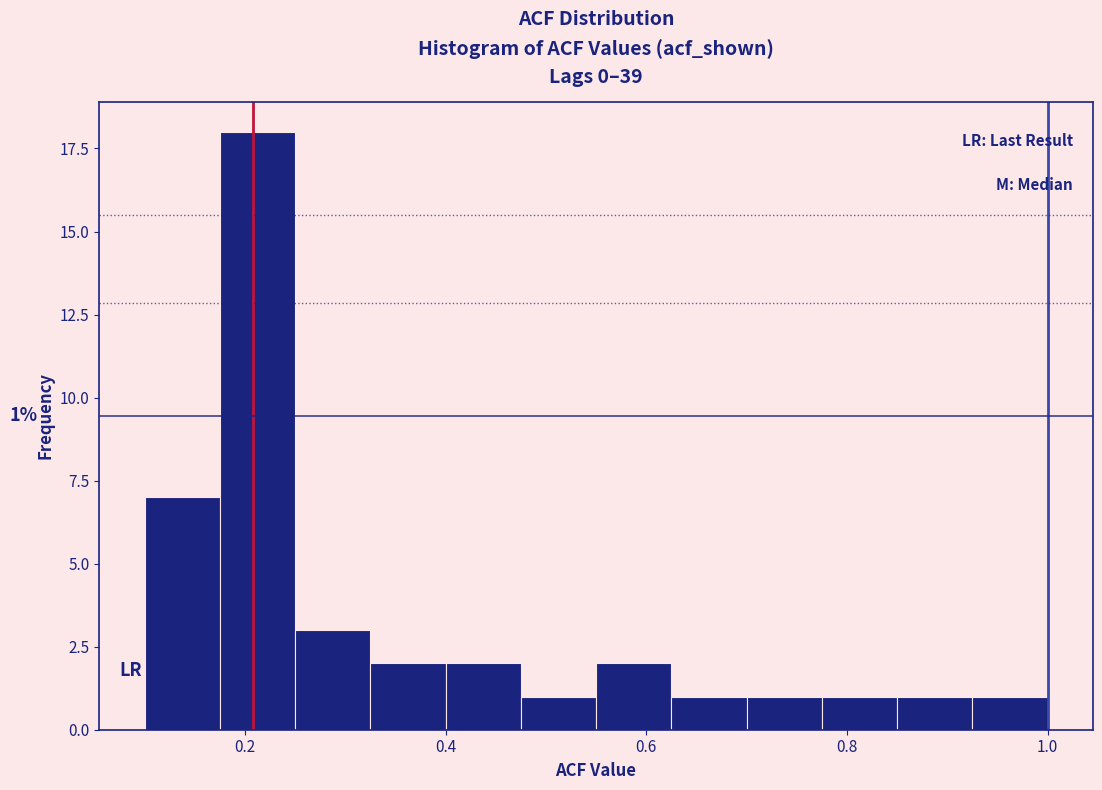

Around what value on the x-axis is the tallest bar? Give the approximate position of its centre, as read against the axis.

0.22